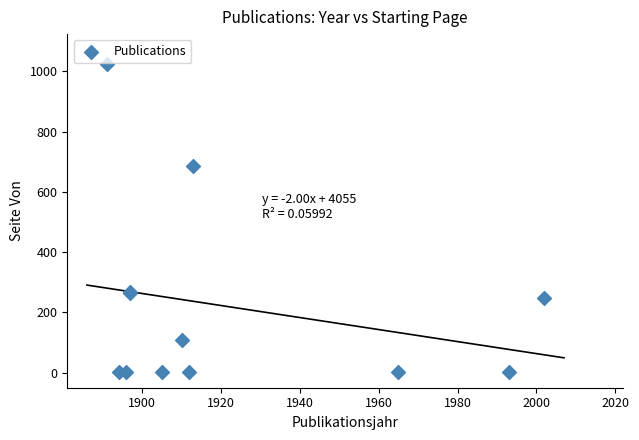

What Y value in the scatter plot is closest to 512?

685